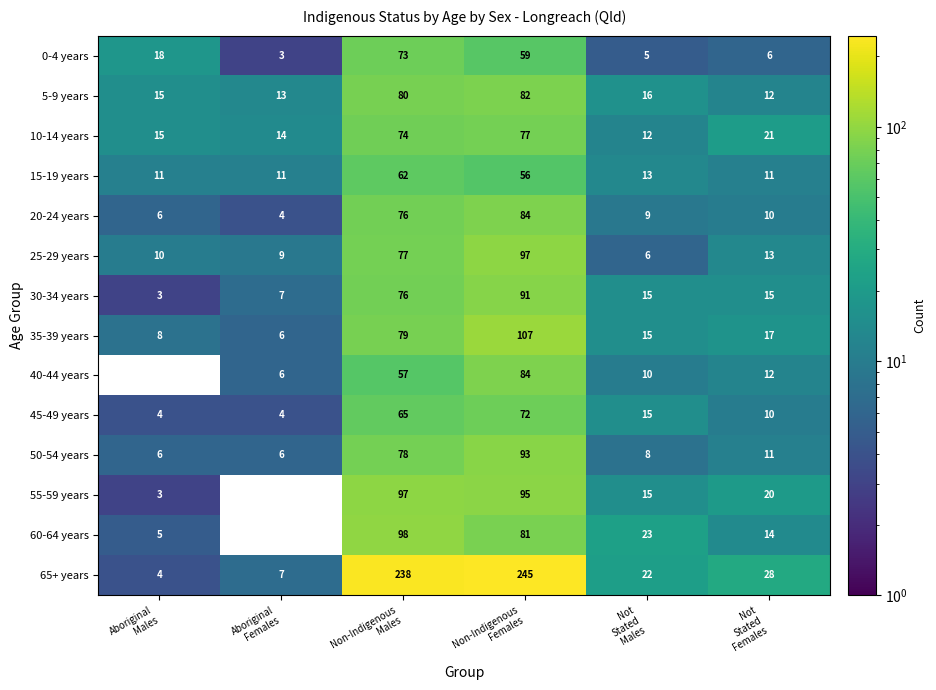

What is the difference between the second highest and minimum values in the 50-54 years series?

72